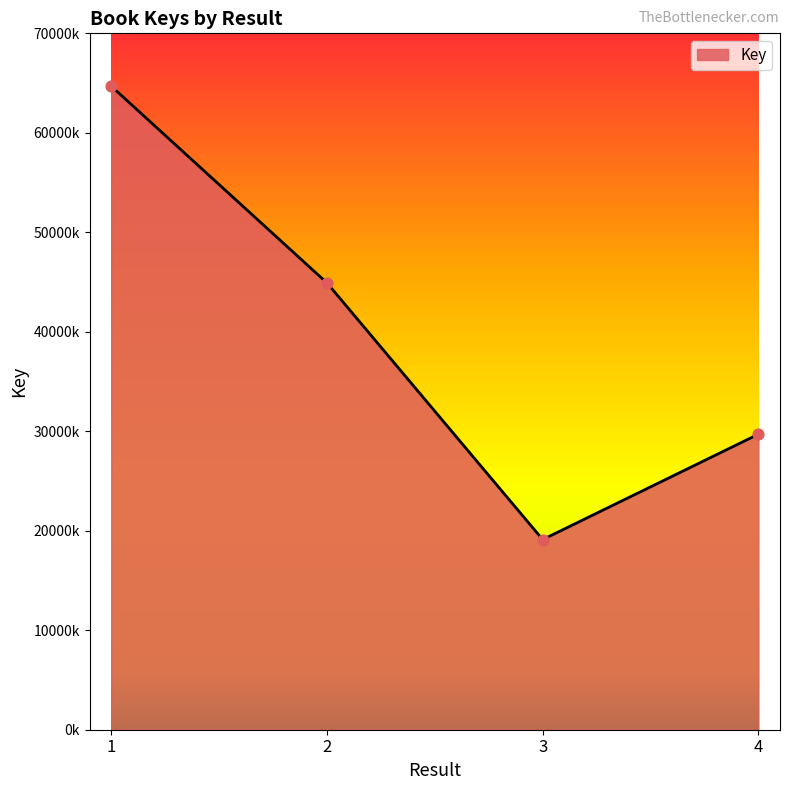

What is the change in value from 3 to 4?

+10593386